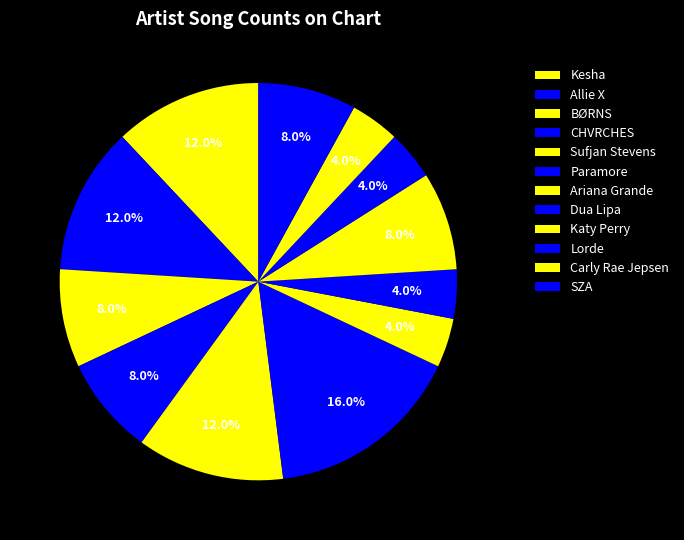

What is the ratio of the value at SZA to the value at Dua Lipa?

2.0